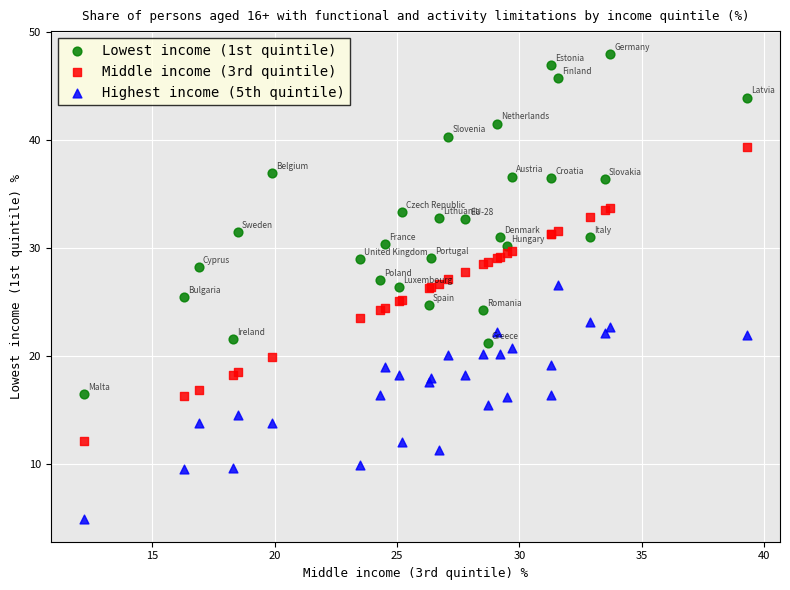

Which series has the widest spread of Y values?

Lowest income (1st quintile)